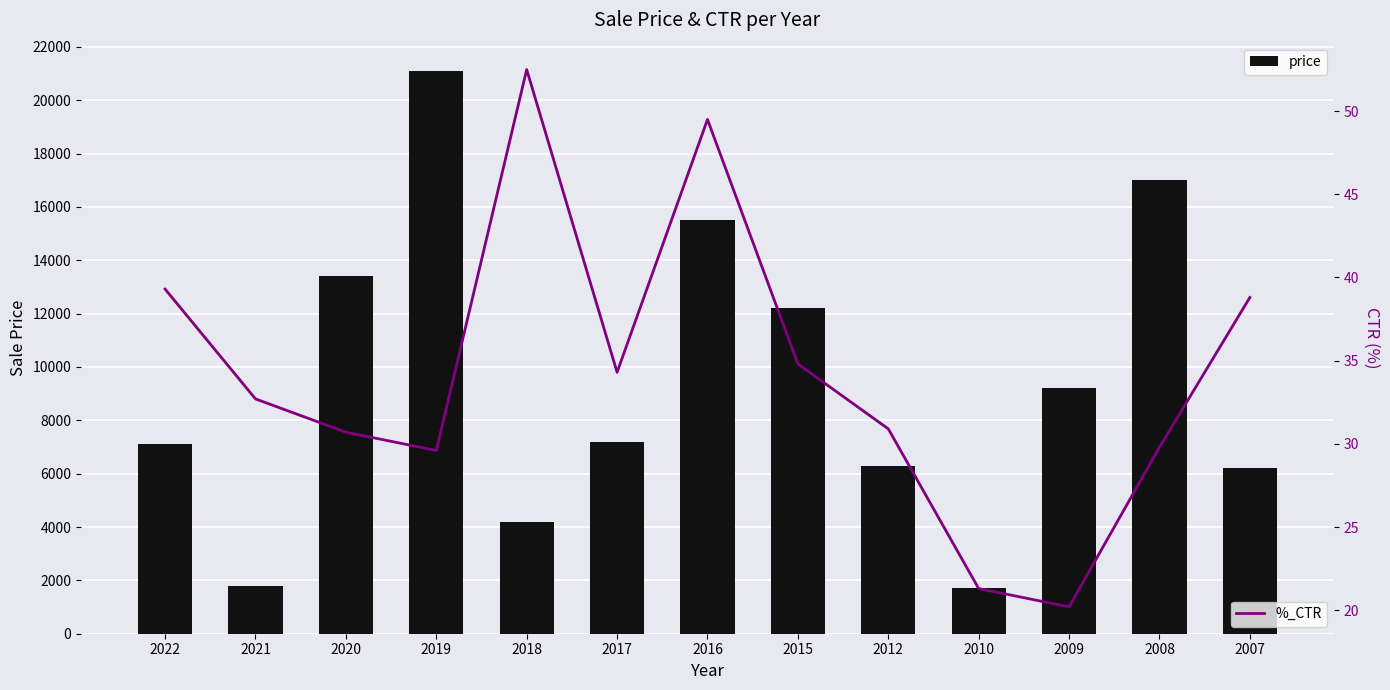

At which label does price reach its minimum?

2010